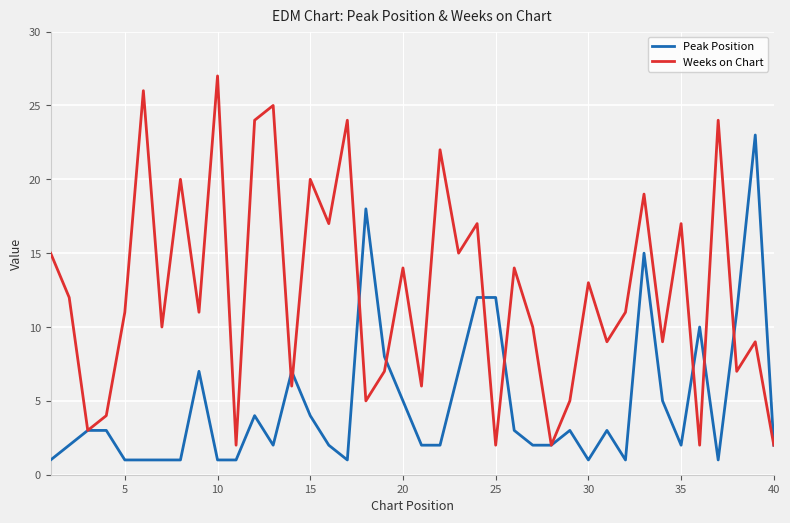

List the series in order of their overall mean, highest first.

Weeks on Chart, Peak Position